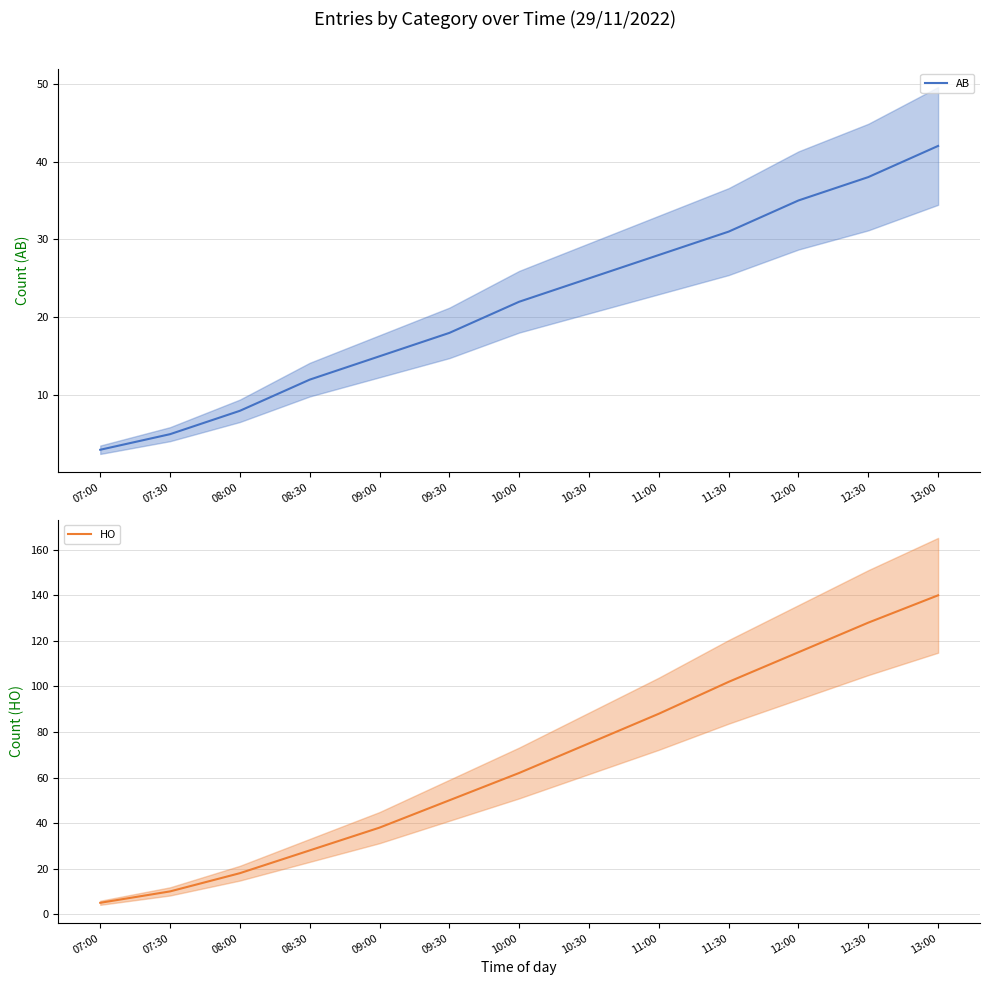

What is the greatest value displayed?

140